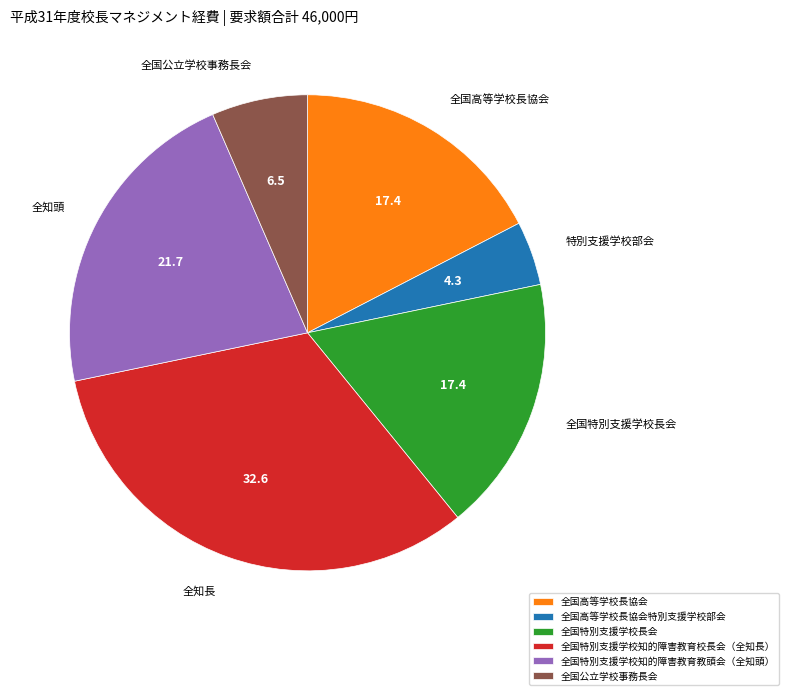

Between 全国特別支援学校知的障害教育校長会（全知長） and 全国公立学校事務長会, which is larger?

全国特別支援学校知的障害教育校長会（全知長）